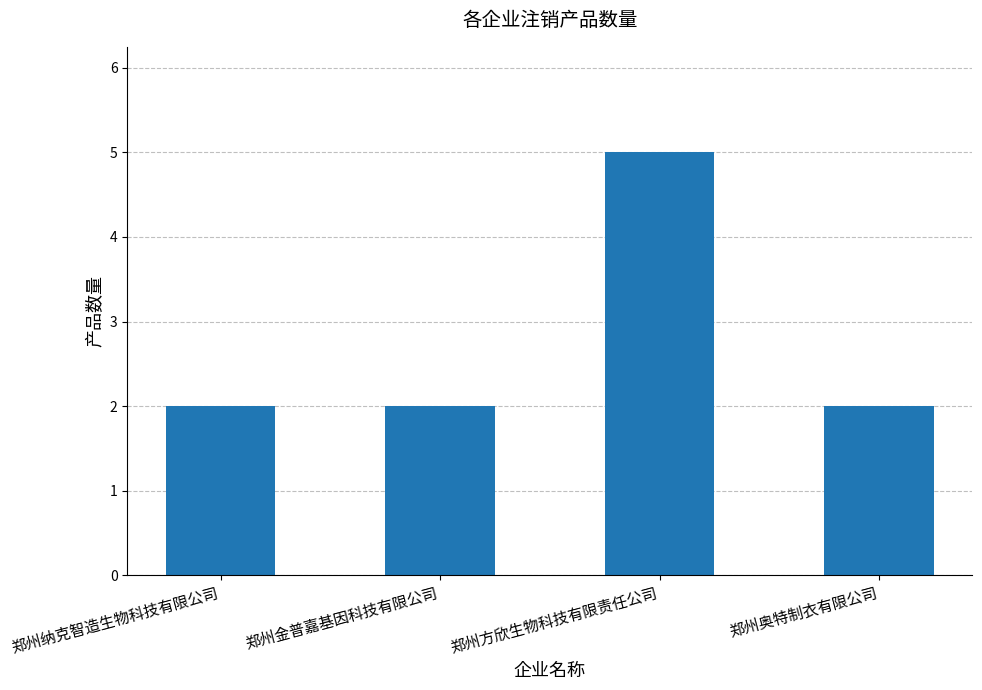

What is the maximum value shown in the chart?

5